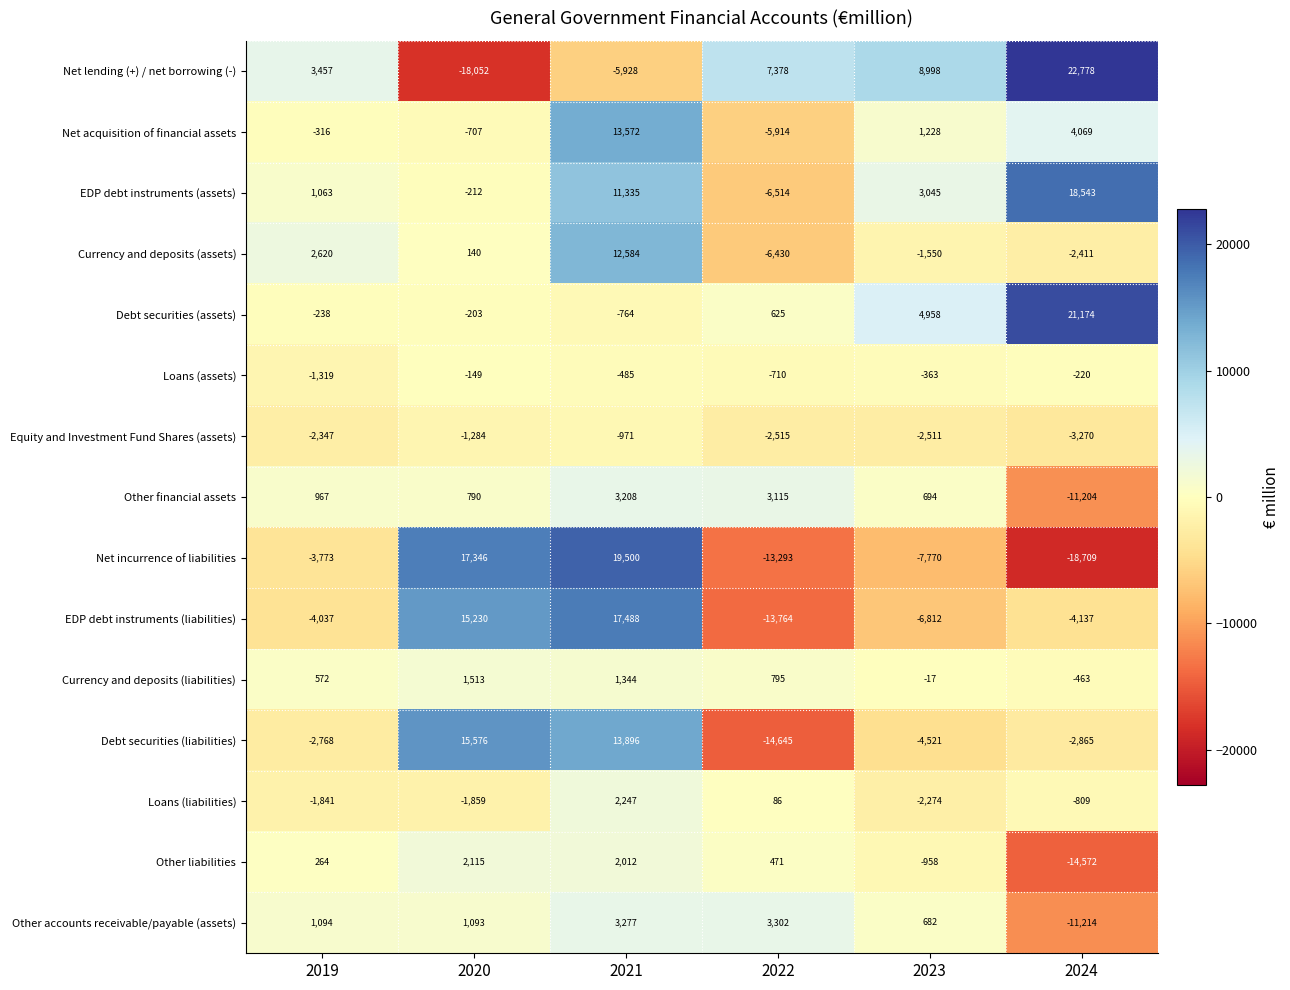

The value of Debt securities (liabilities) at 2022 is -14645. True or false?

True